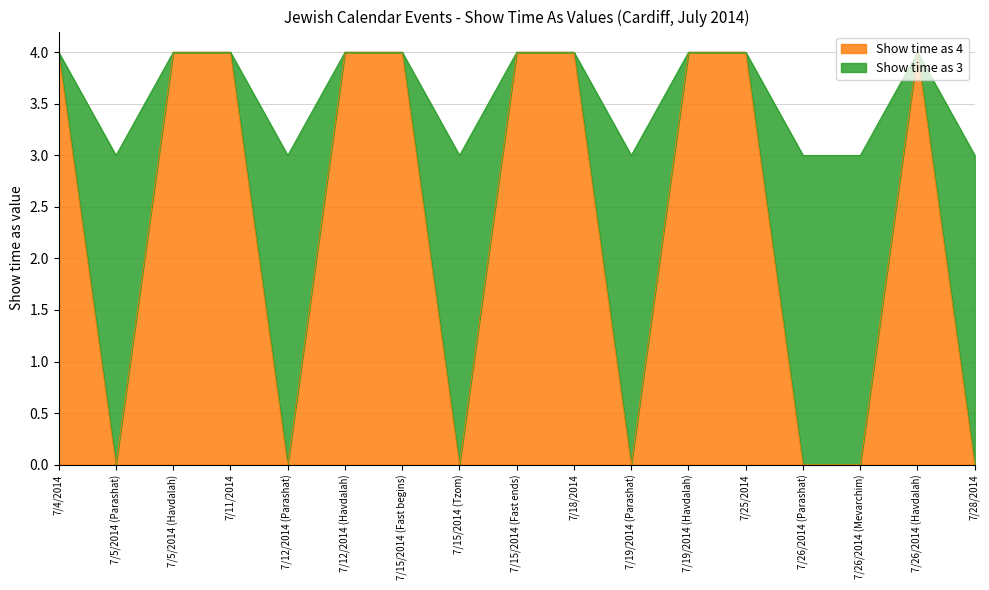

Reading left to right, extract all data points from this chart.

Show time as 4: 4	0	4	4	0	4	4	0	4	4	0	4	4	0	0	4	0
Show time as 3: 4	3	4	4	3	4	4	3	4	4	3	4	4	3	3	4	3